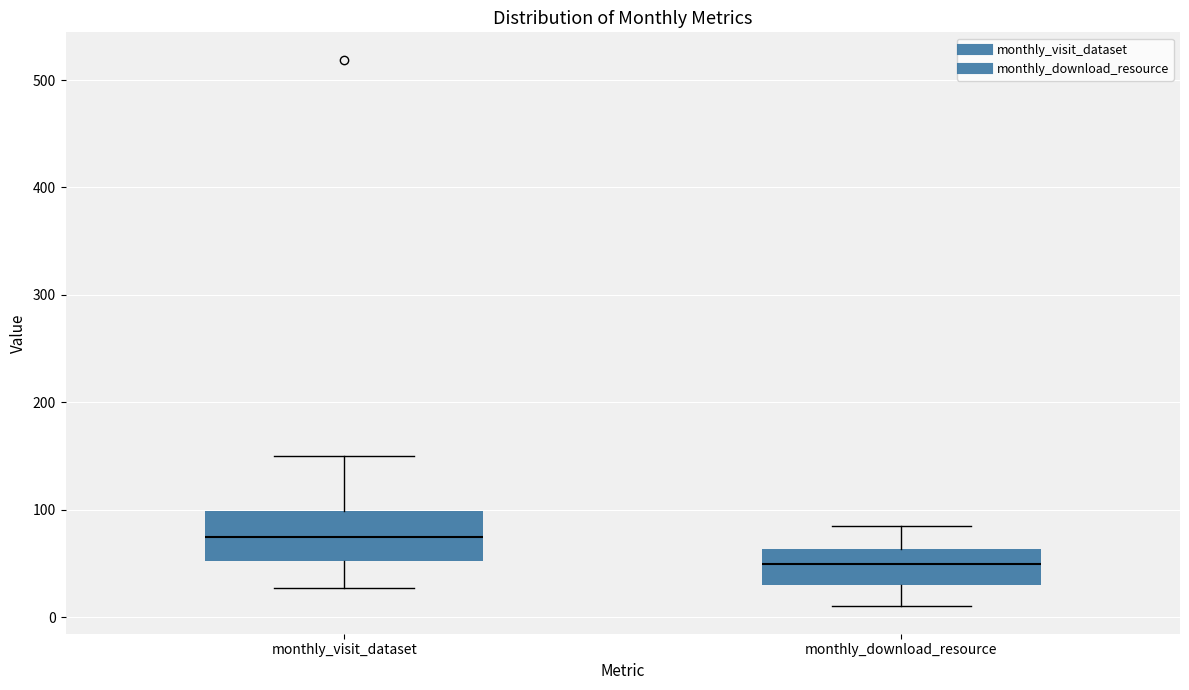

Where is the upper edge of the box for monthly_visit_dataset on the y-axis? The values are not printed on the chart, so give them approximately, as read against the axis.

100